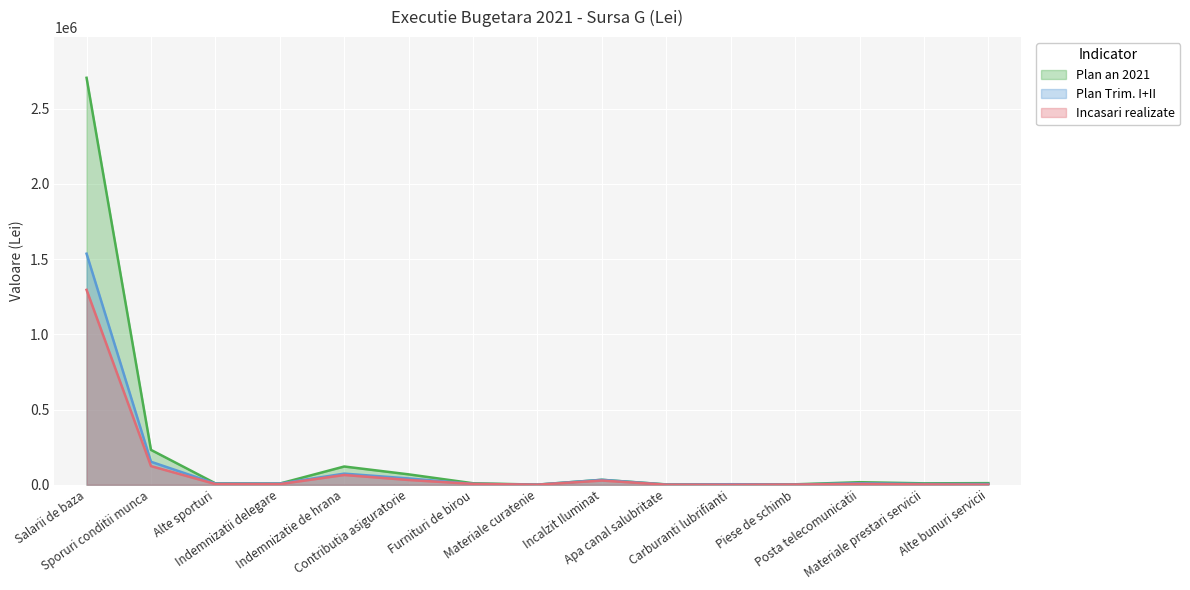

Which category has the highest value in the Plan Trim. I+II series?

Salarii de baza